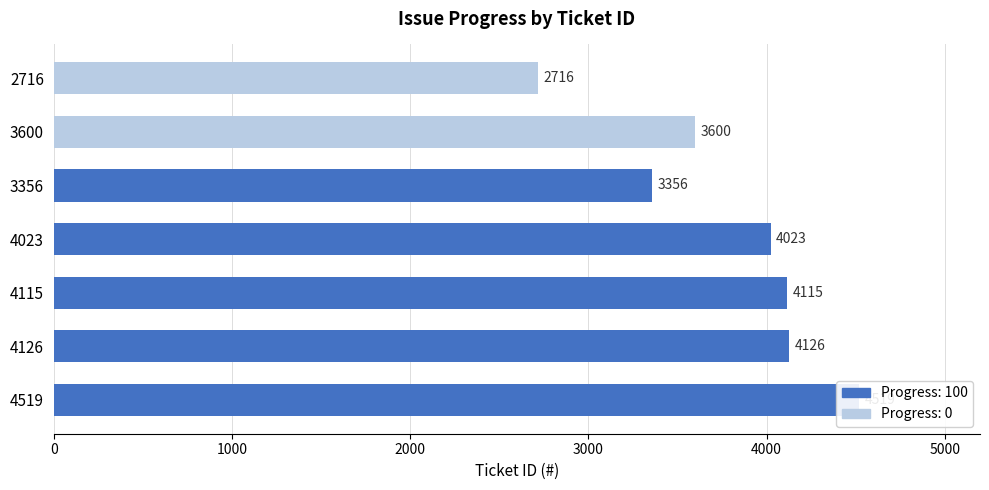

Where does the data first go above 4115?

4519